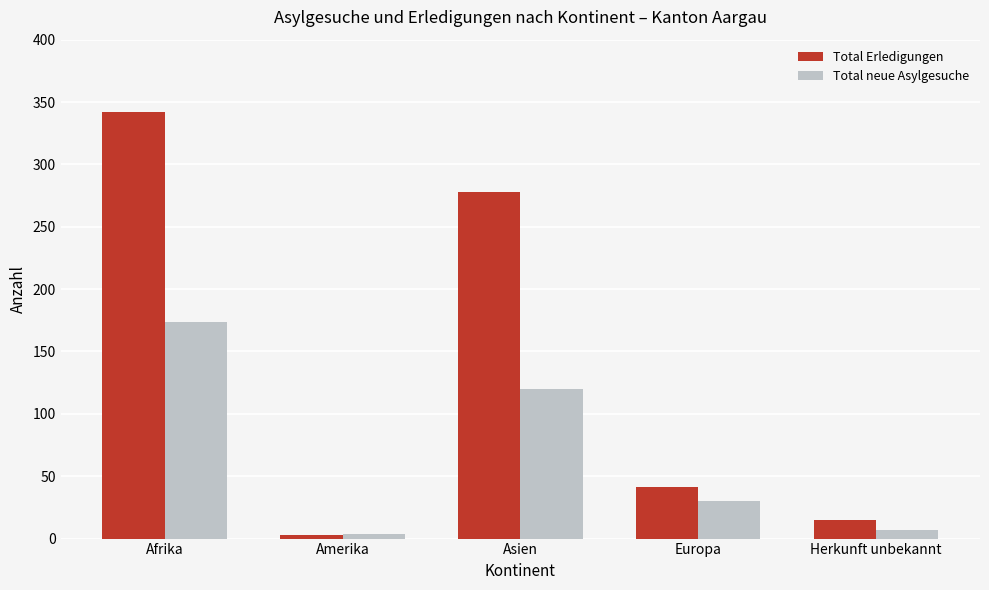

What are all the series names shown in the legend?

Total Erledigungen, Total neue Asylgesuche